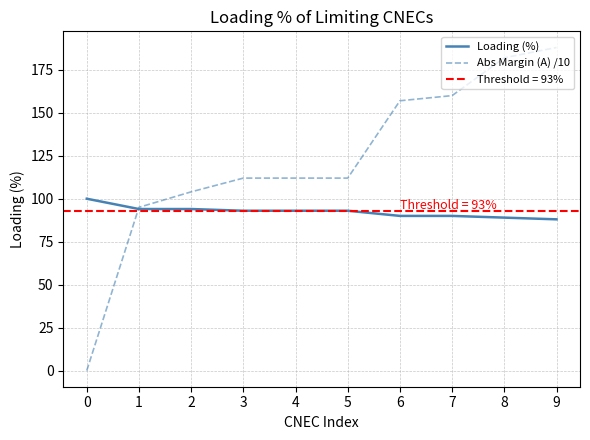

What is the value of the Loading (%) point at the 8th from the left?

90